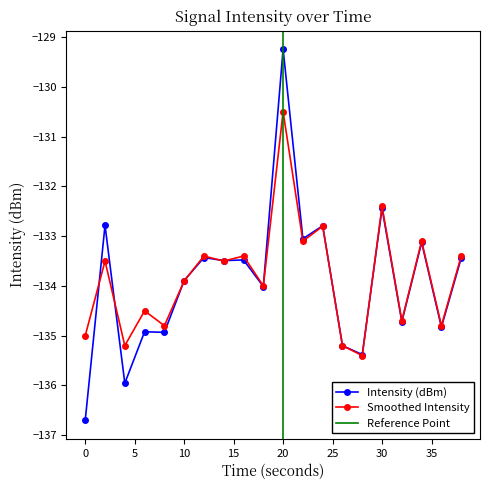

Where do Intensity (dBm) and Smoothed Intensity first cross each other?

0 and 2